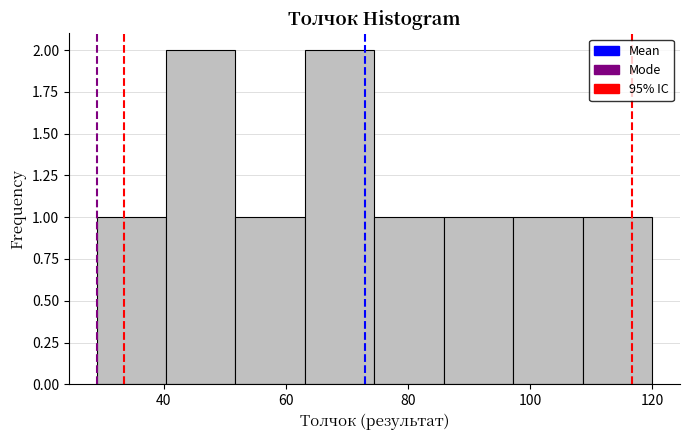

What is the height of the bar covering 108 to 120 on the x-axis? Neither the bar edges nor the heights are printed on the chart, so give them approximately, as read against the axes.

1